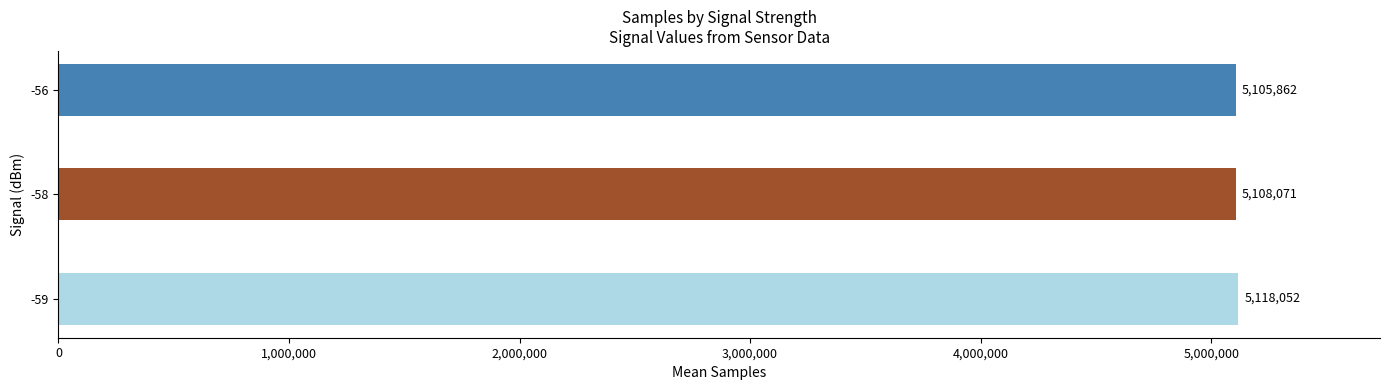

At which label is the value closest to 5111957?

-58